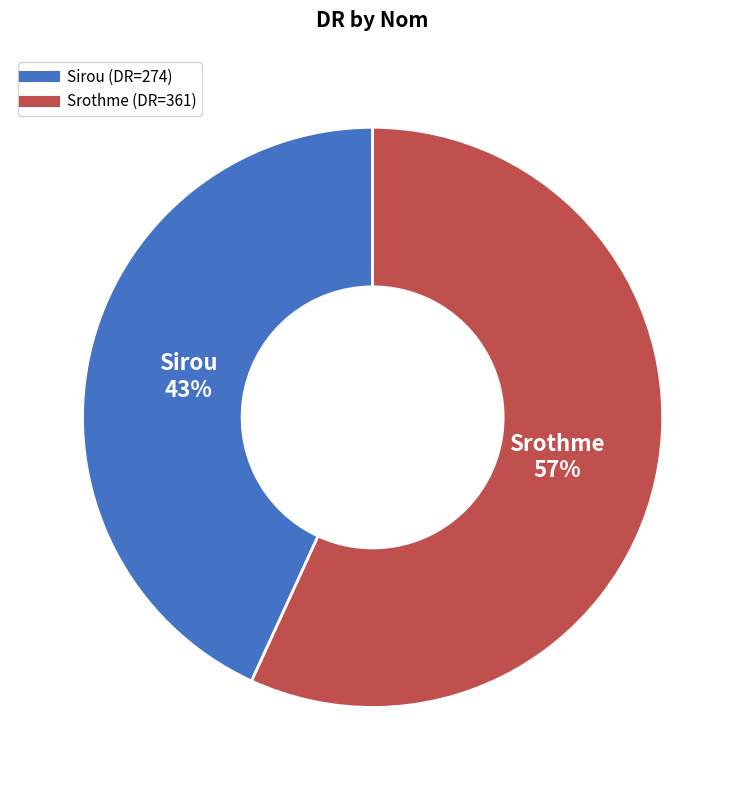

True or false: Srothme accounts for 57% of the total.

True